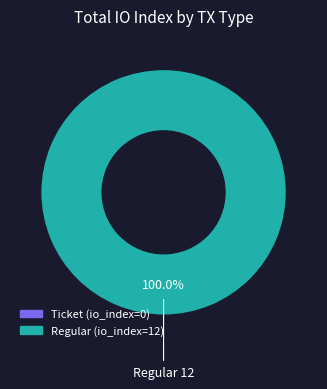

To the nearest percent, what is the average slice percentage?

50%